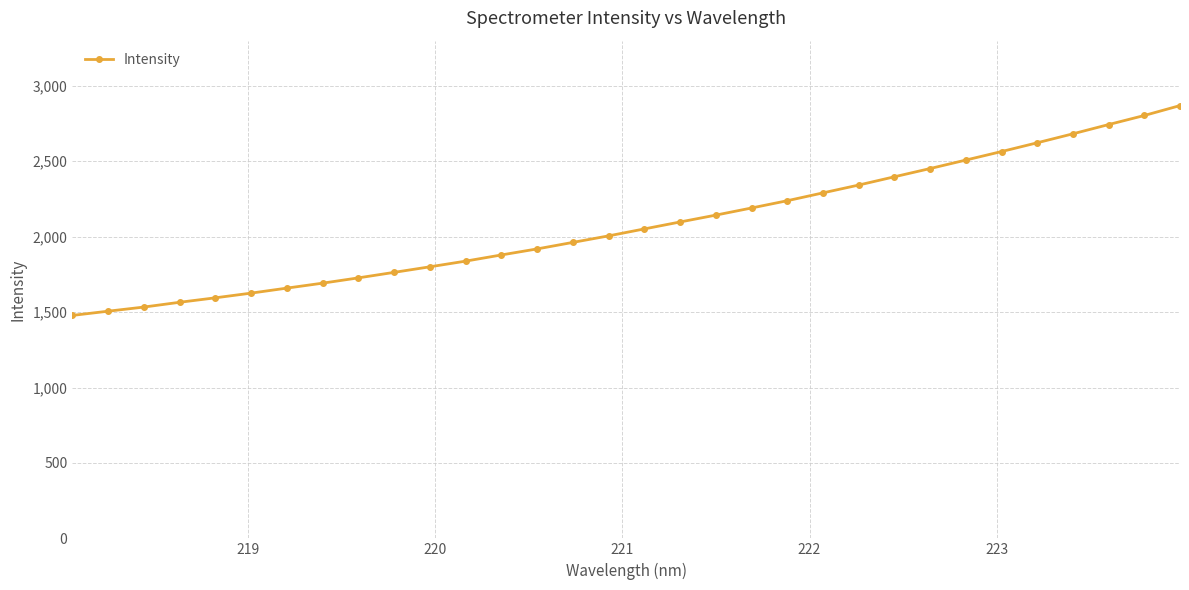

What is the sum of all values?

66535.7